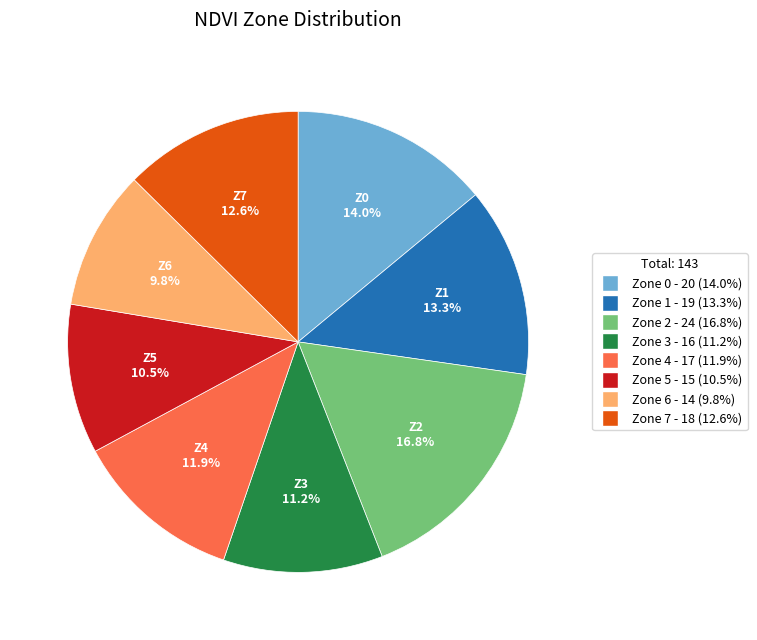

What portion of the pie excludes Zone 3?

88.8%